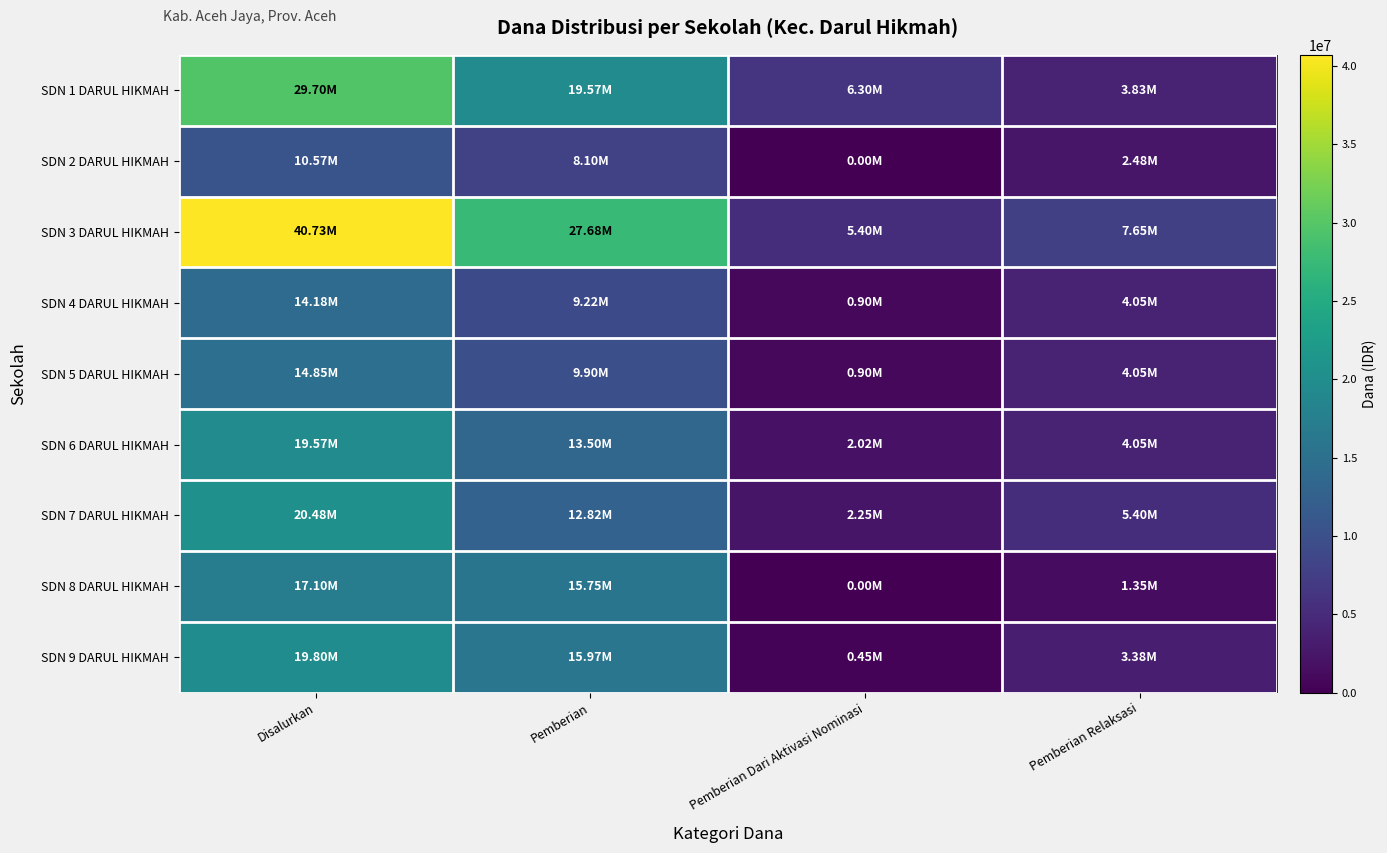

Rank the series at Pemberian Relaksasi from highest to lowest value.

SDN 3 DARUL HIKMAH, SDN 7 DARUL HIKMAH, SDN 4 DARUL HIKMAH, SDN 5 DARUL HIKMAH, SDN 6 DARUL HIKMAH, SDN 1 DARUL HIKMAH, SDN 9 DARUL HIKMAH, SDN 2 DARUL HIKMAH, SDN 8 DARUL HIKMAH